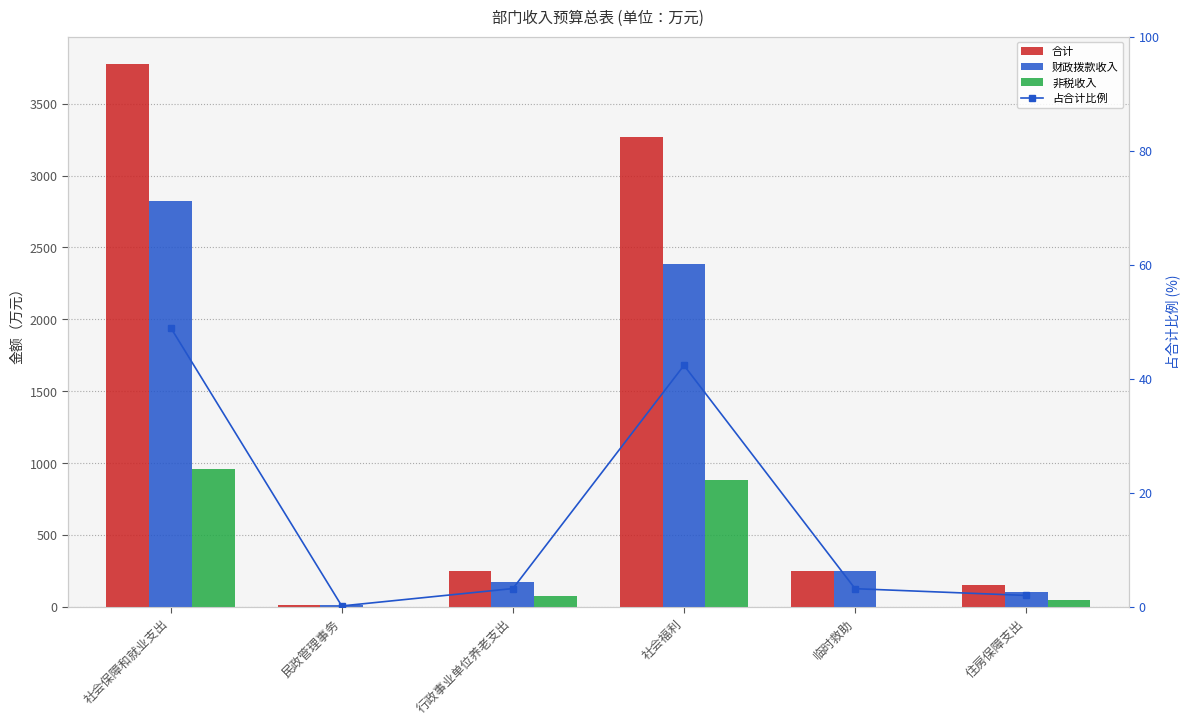

Does the chart contain stacked bars?

No